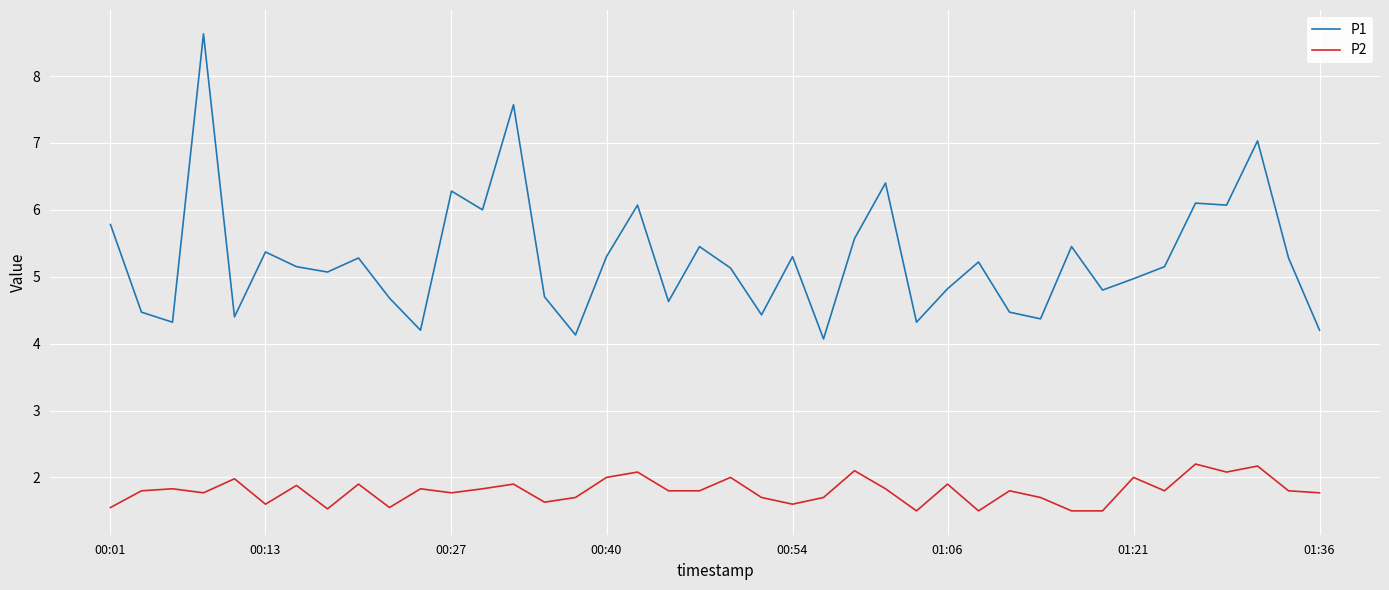

What is the maximum value shown in the chart?

8.6